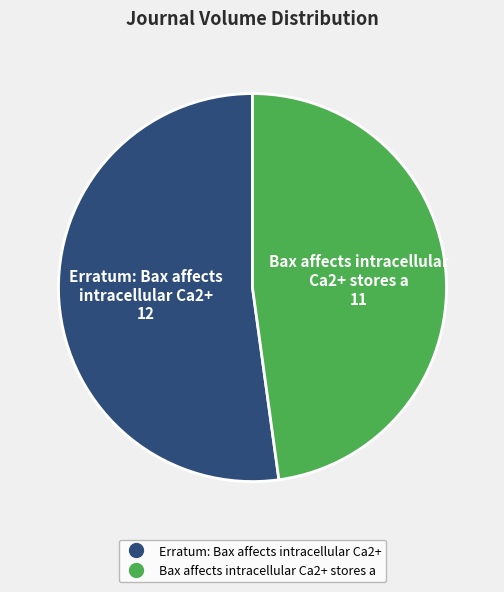

Approximately how many times larger is the value at Erratum: Bax affects intracellular Ca2+ compared to Bax affects intracellular Ca2+ stores a?

1.1